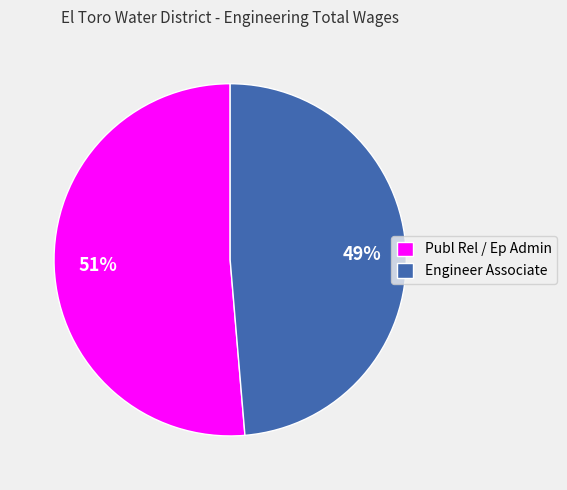

Which category accounts for the majority?

Publ Rel / Ep Admin